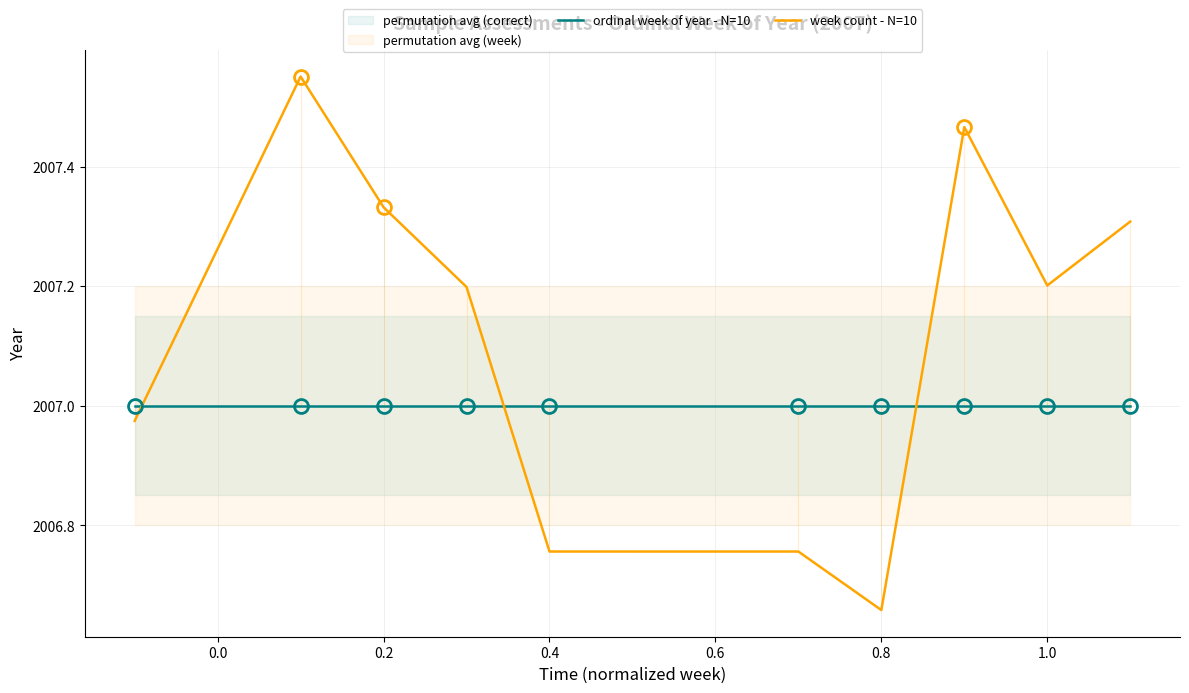

Which series has the largest range (max minus min)?

week count - N=10